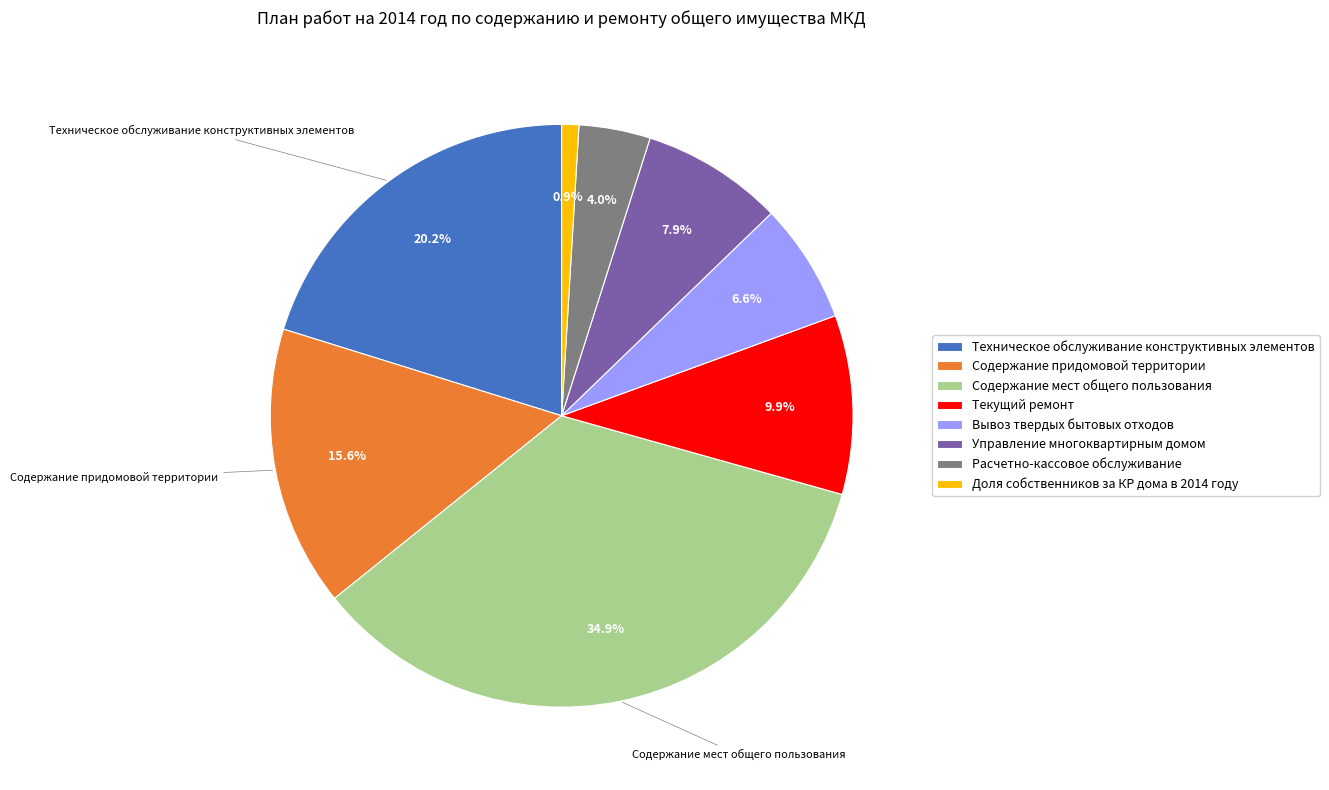

Does Доля собственников за КР дома в 2014 году account for over 50% of the chart?

No